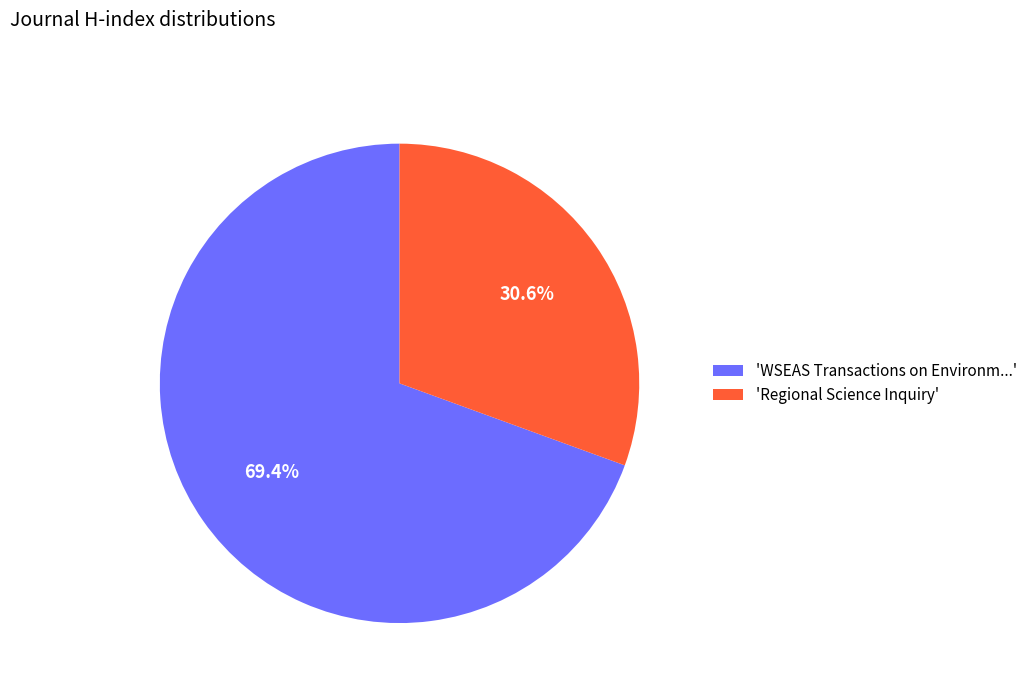

Is 'Regional Science Inquiry' the majority of the pie?

No